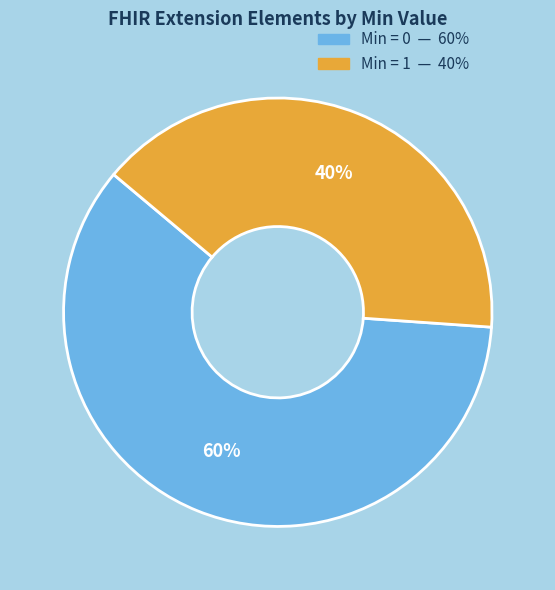

Does any single category account for the majority?

Yes